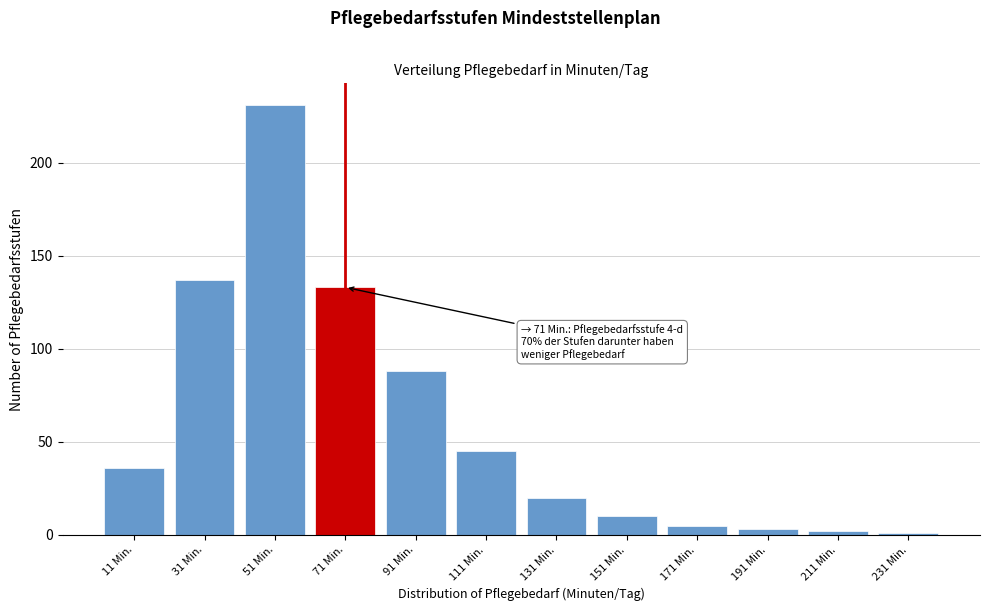

Reading left to right, extract all data points from this chart.

11 Min.=36	31 Min.=137	51 Min.=231	71 Min.=133	91 Min.=88	111 Min.=45	131 Min.=20	151 Min.=10	171 Min.=5	191 Min.=3	211 Min.=2	231 Min.=1